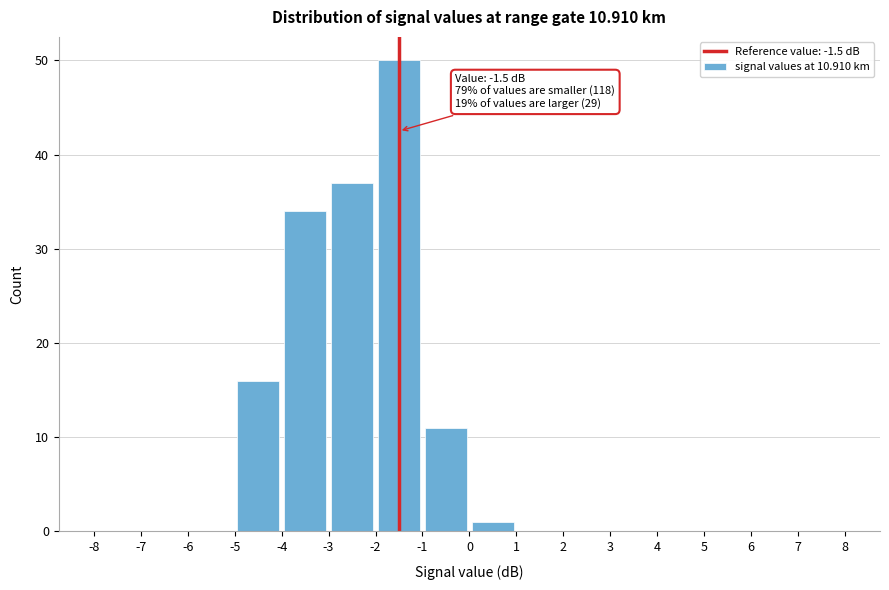

Which range on the x-axis has the tallest bar?

-2 to -1